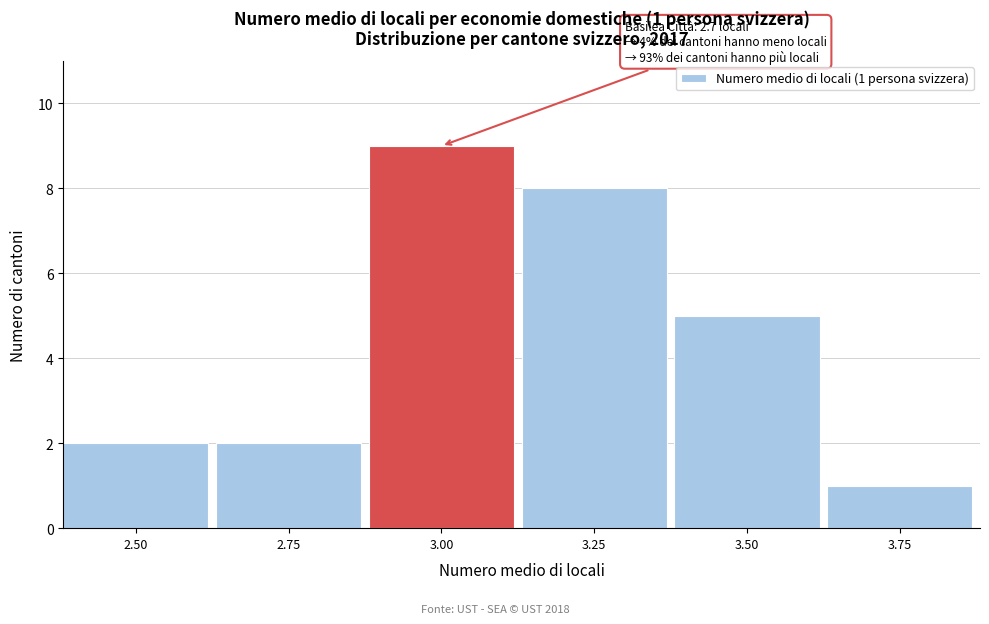

Reading left to right, what are all the values shown in this chart?

2	2	9	8	5	1